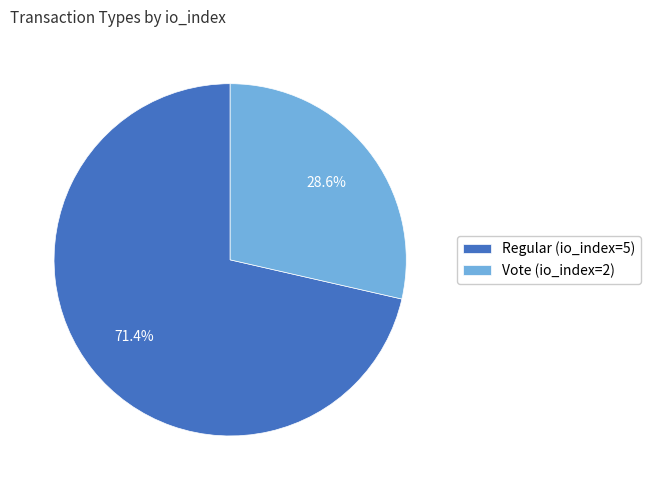

Does Vote (io_index=2) account for over 50% of the chart?

No